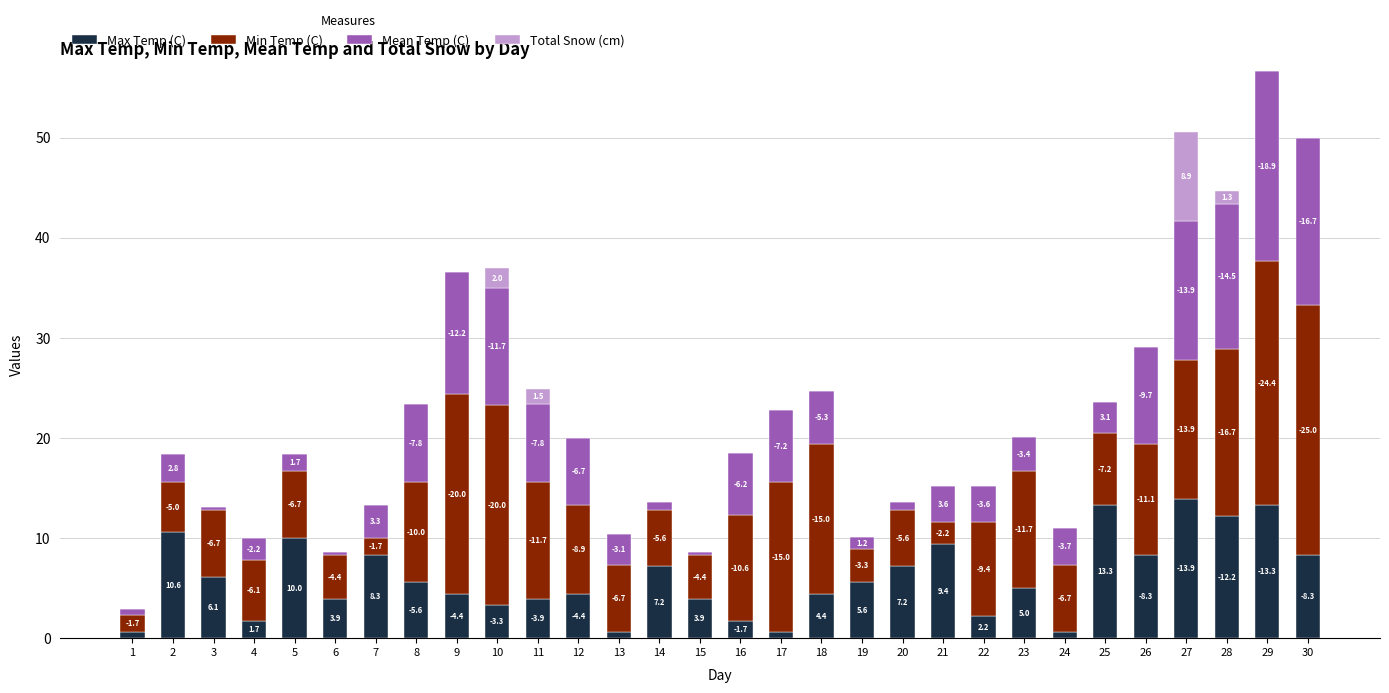

What are all the series names shown in the legend?

Max Temp (C), Min Temp (C), Mean Temp (C), Total Snow (cm)